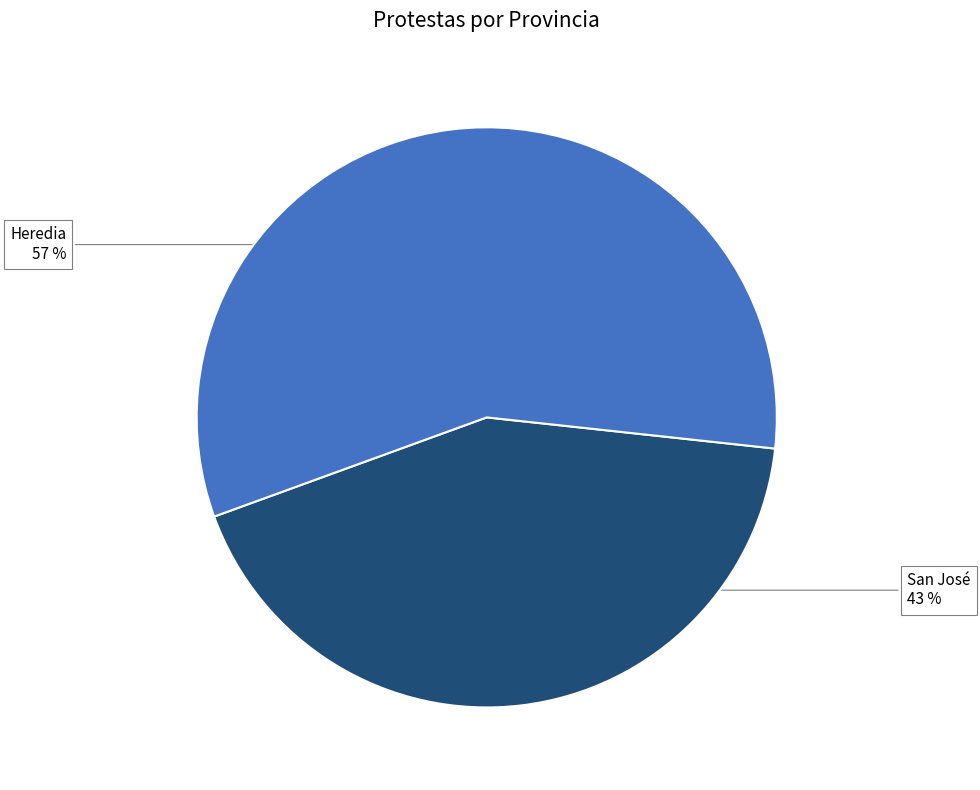

Do Heredia and San José together represent more than half of the pie?

Yes